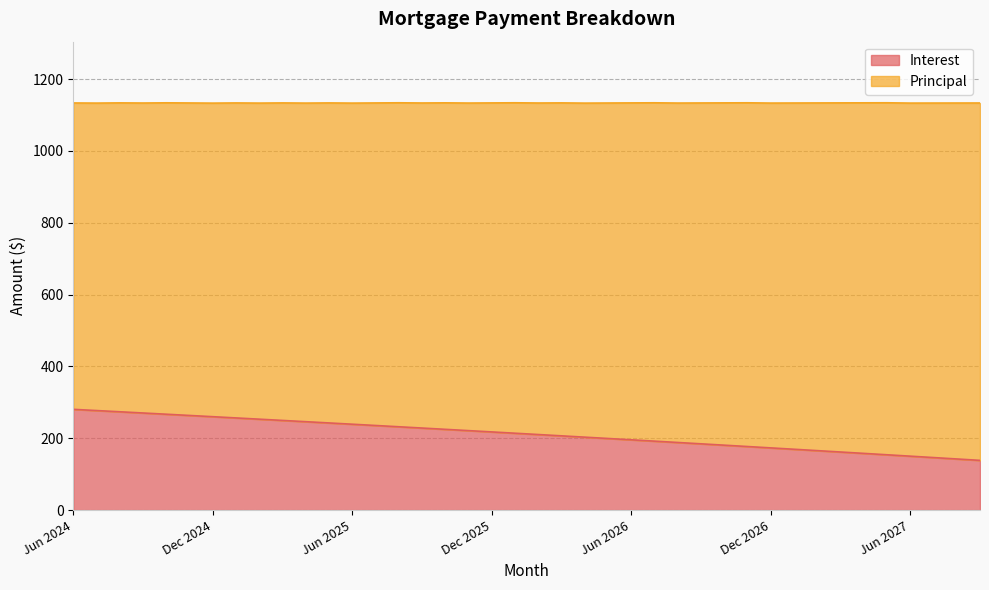

How many values are below 214?

20